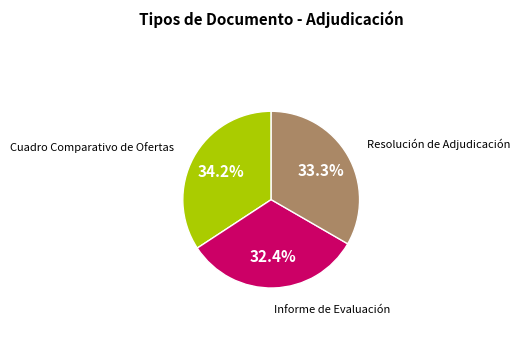

To the nearest percent, what is the average slice percentage?

33%